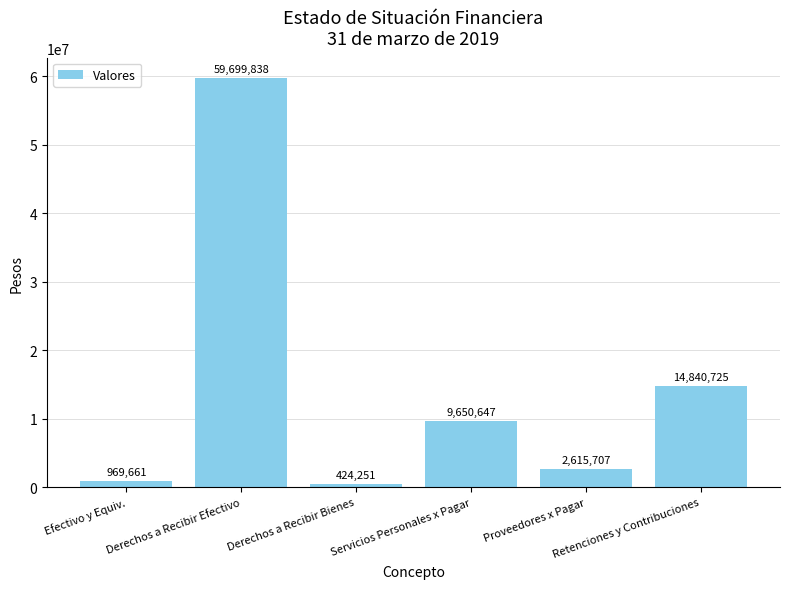

What is the change in value from Derechos a Recibir Efectivo to Derechos a Recibir Bienes?

-59275587